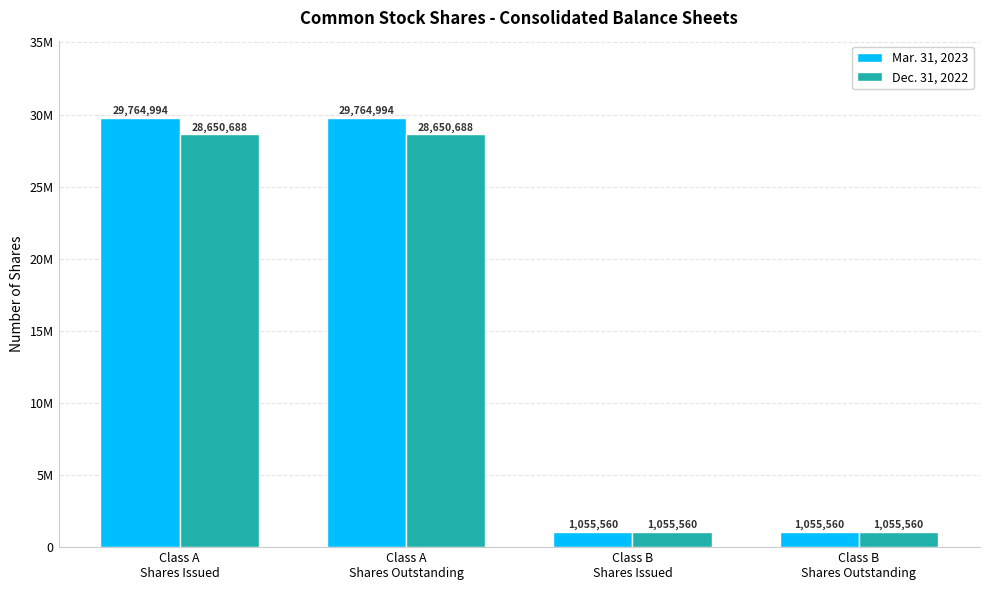

List the series in order of their peak value, lowest first.

Dec. 31, 2022, Mar. 31, 2023